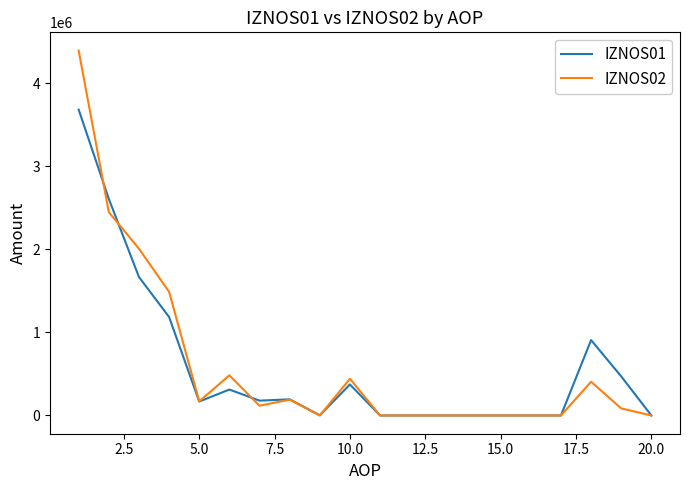

What are all the series names shown in the legend?

IZNOS01, IZNOS02